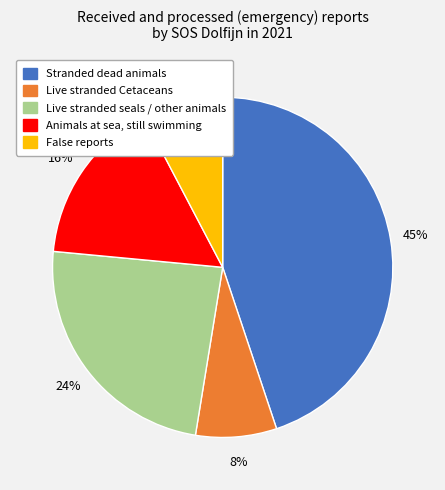

To the nearest percent, what is the average slice percentage?

20%